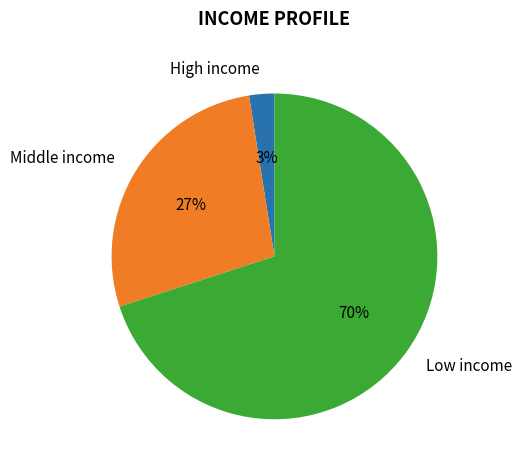

Is it true that High income is 3% of the pie?

True